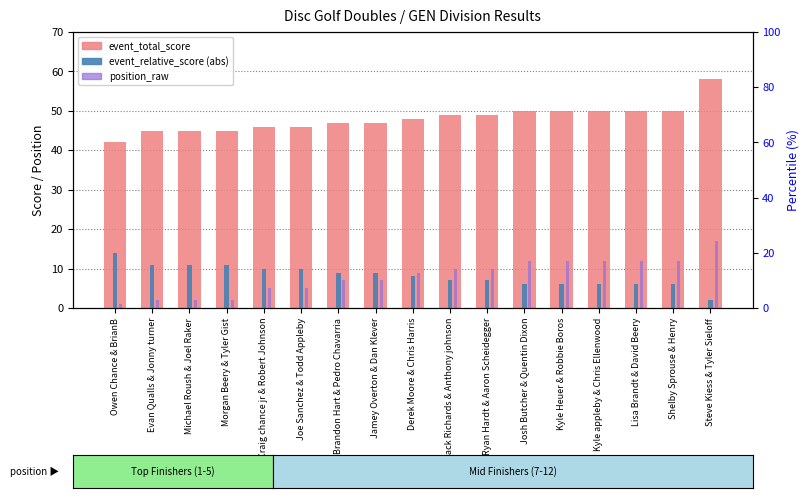

What is the total value across all series at Steve Kiess & Tyler Sieloff?

77